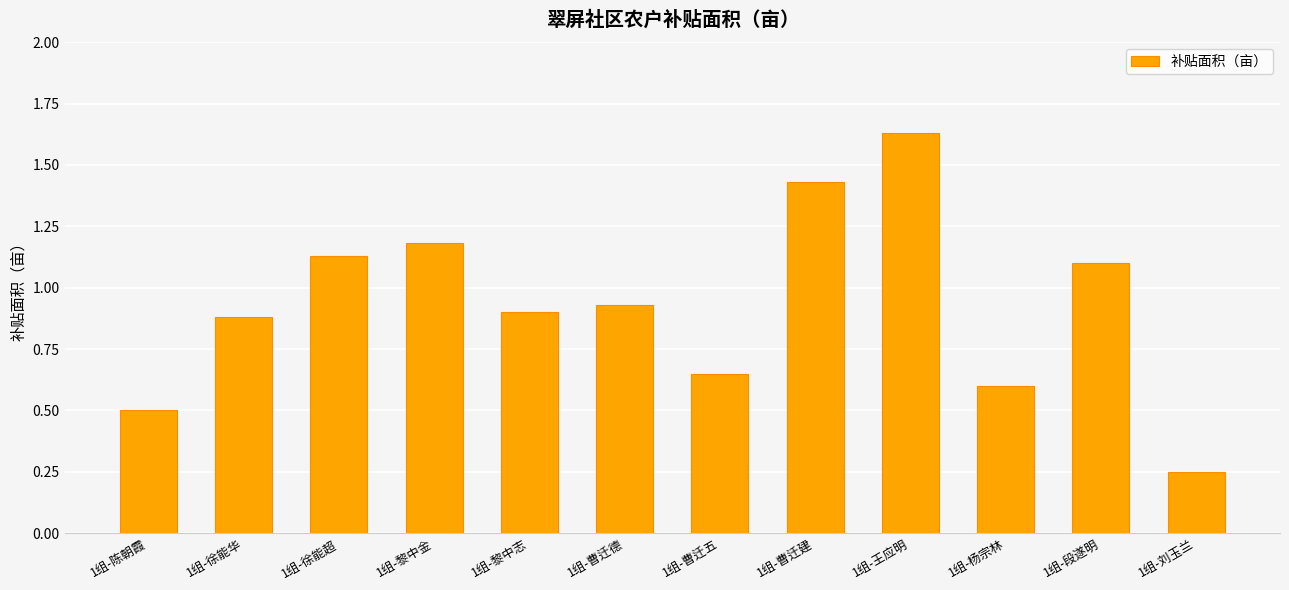

What is the sum of all values?

11.2